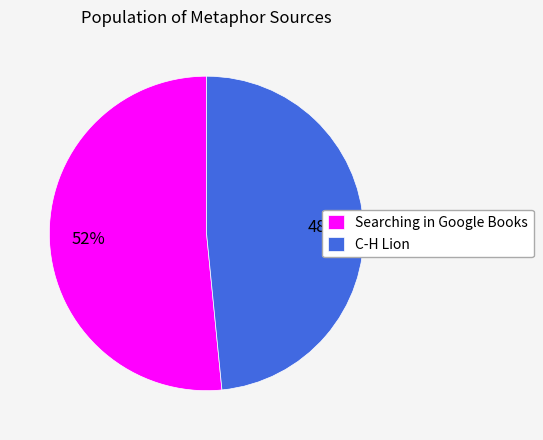

How many segments does this pie chart have?

2